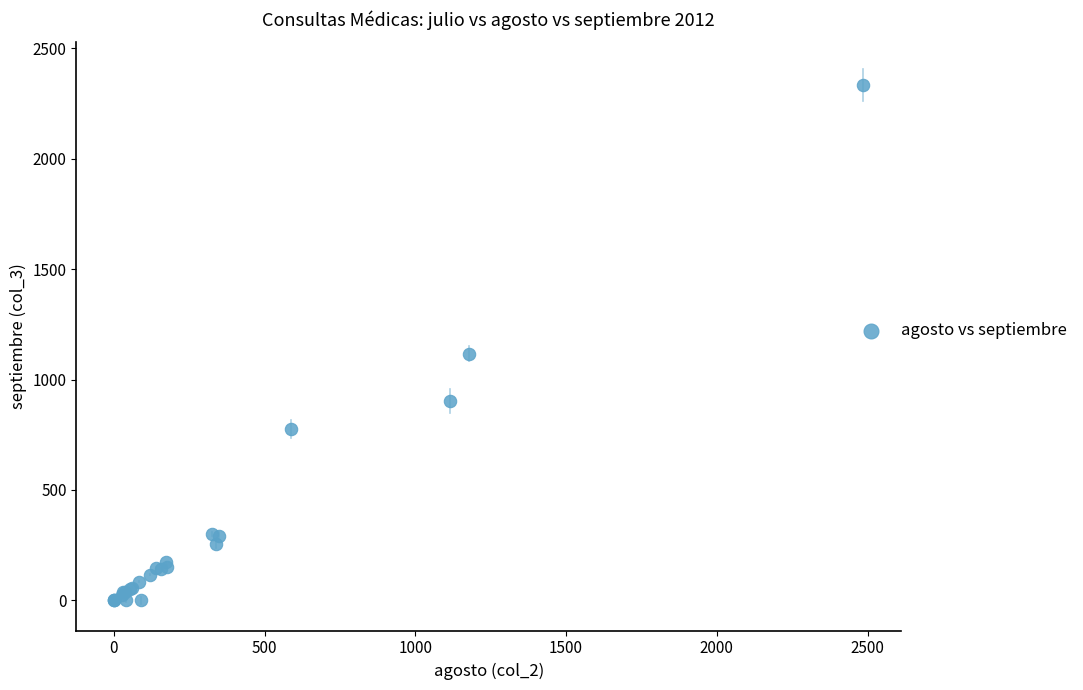

What Y value in the scatter plot is closest to 1167?

1118